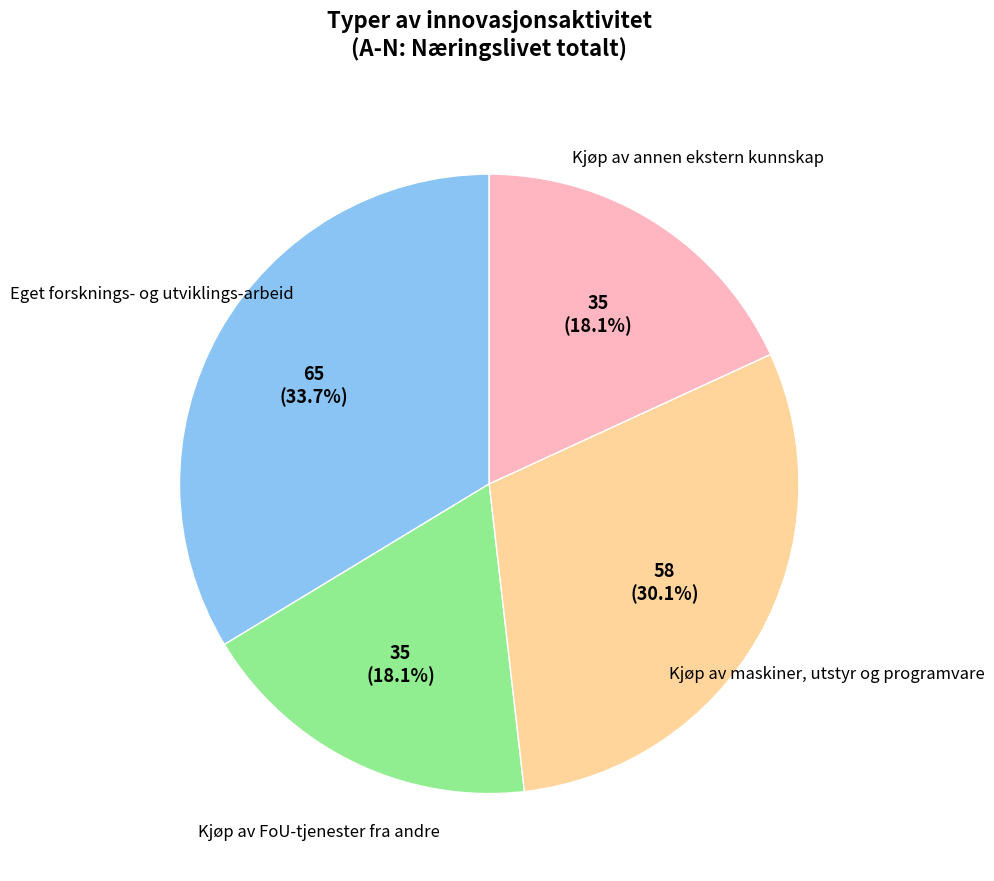

How many slices are in this pie chart?

4